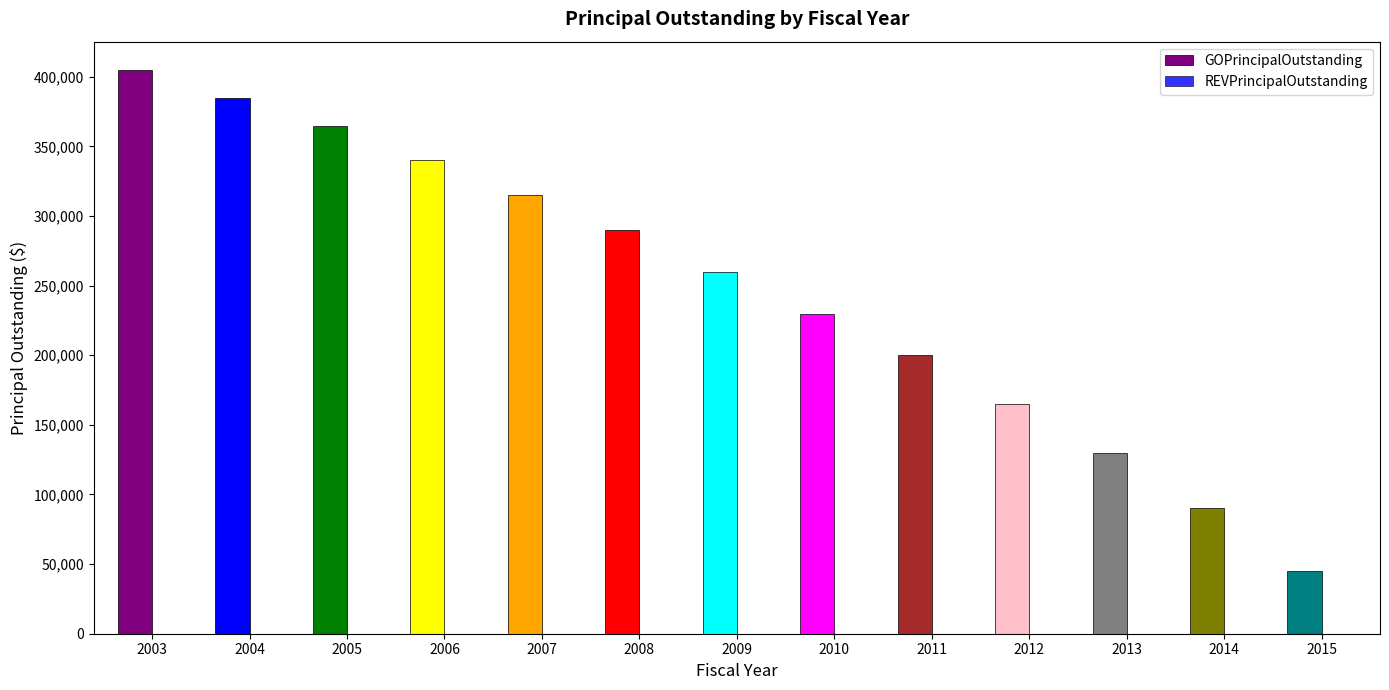

Between 2015 and 2011, which is larger?

2011